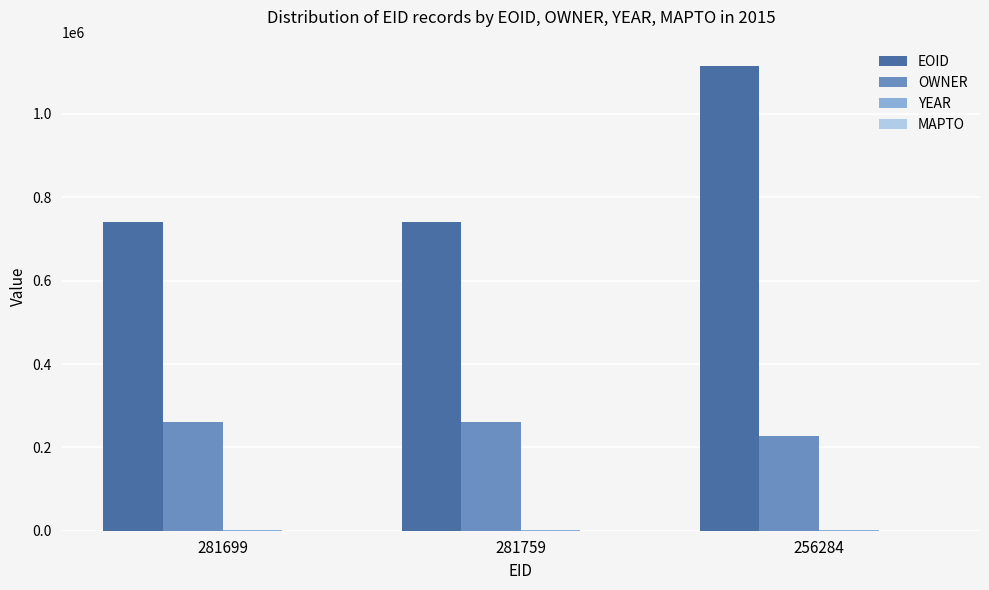

Between 281699 and 256284, which series saw the biggest shift?

EOID